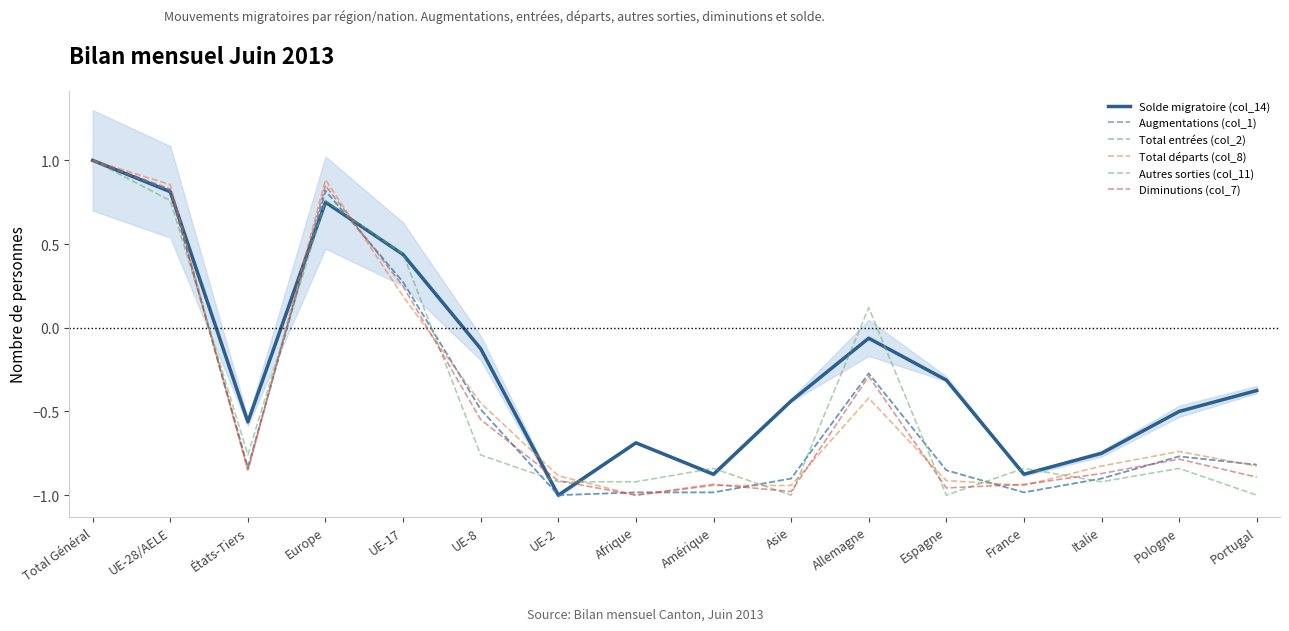

What is the label of the 9th point from the right?

Afrique